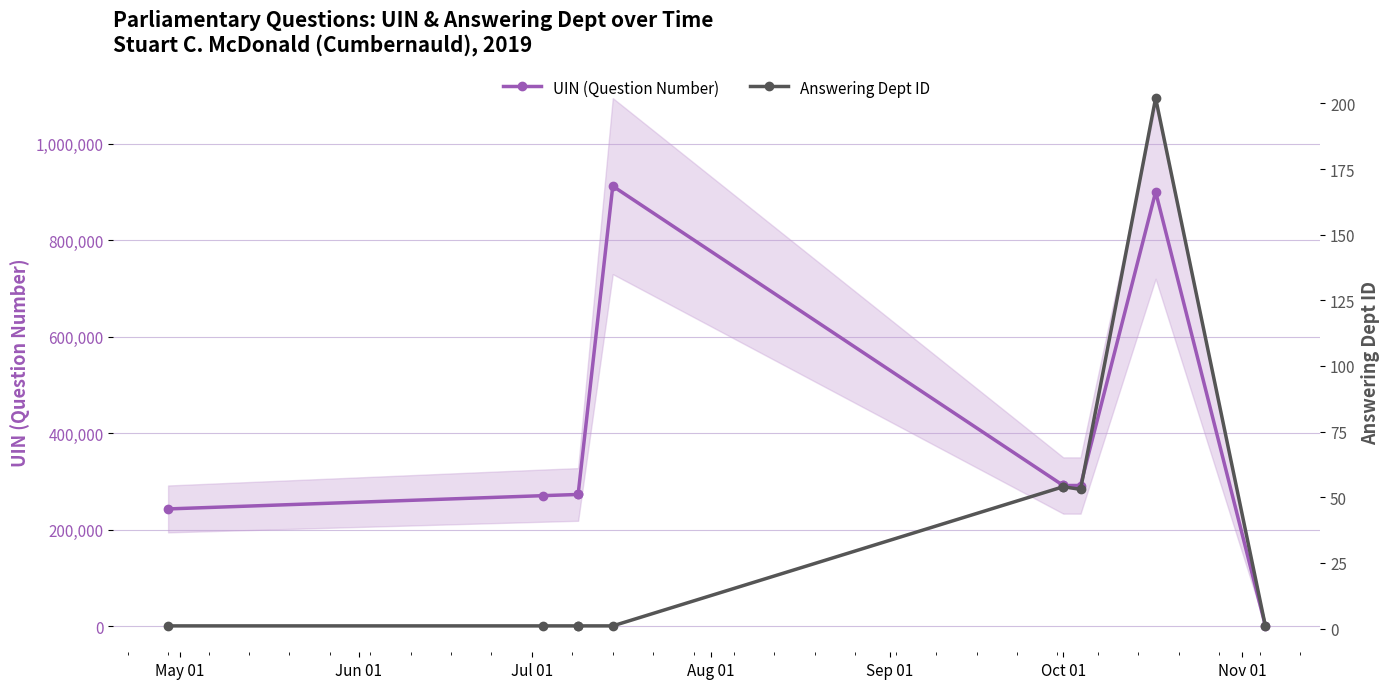

True or false: Answering Dept ID has more than 0 points higher than both neighbors.

True